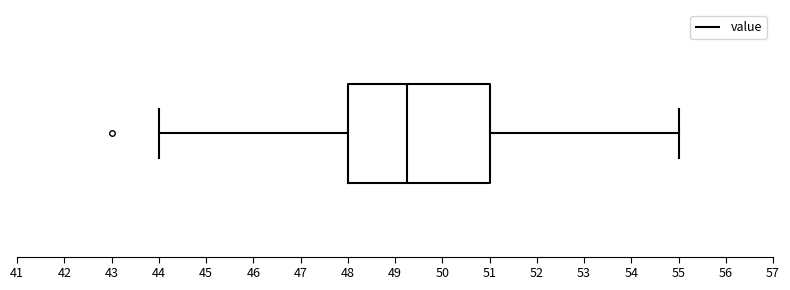

Where does the right whisker of the box end on the x-axis? The values are not printed on the chart, so give them approximately, as read against the axis.

55.0